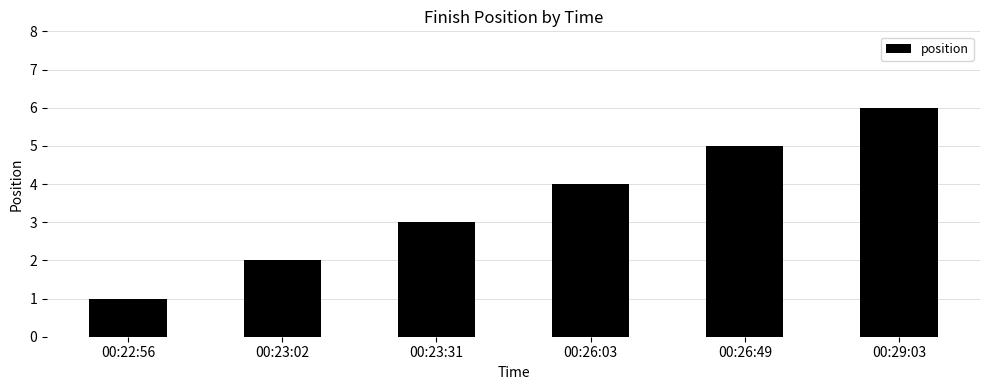

What is the label of the 2nd bar from the right?

00:26:49